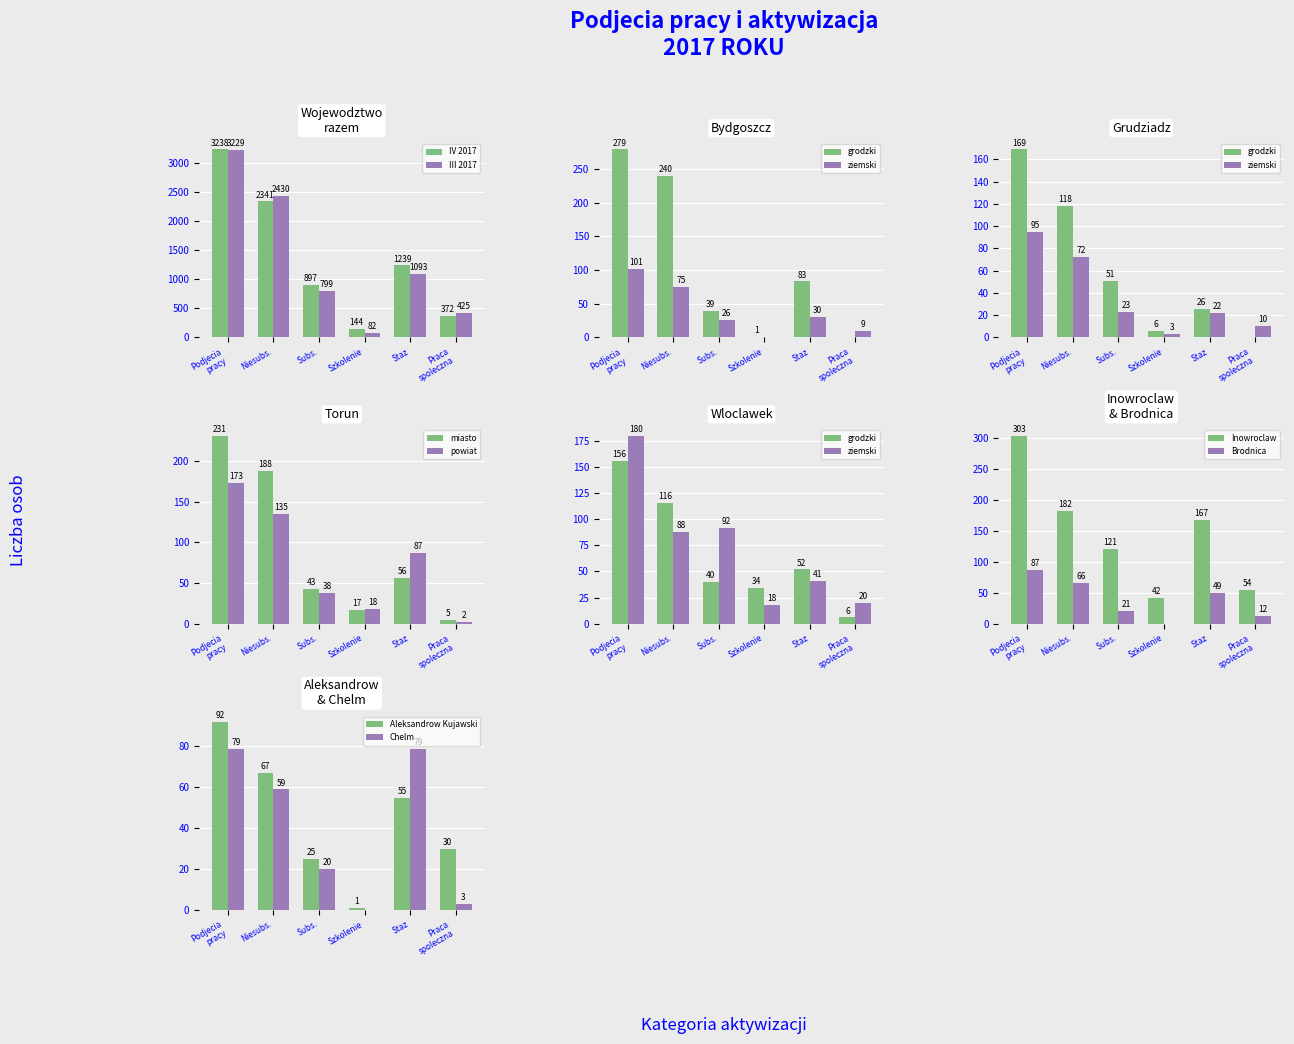

What is the minimum value for III 2017?

82